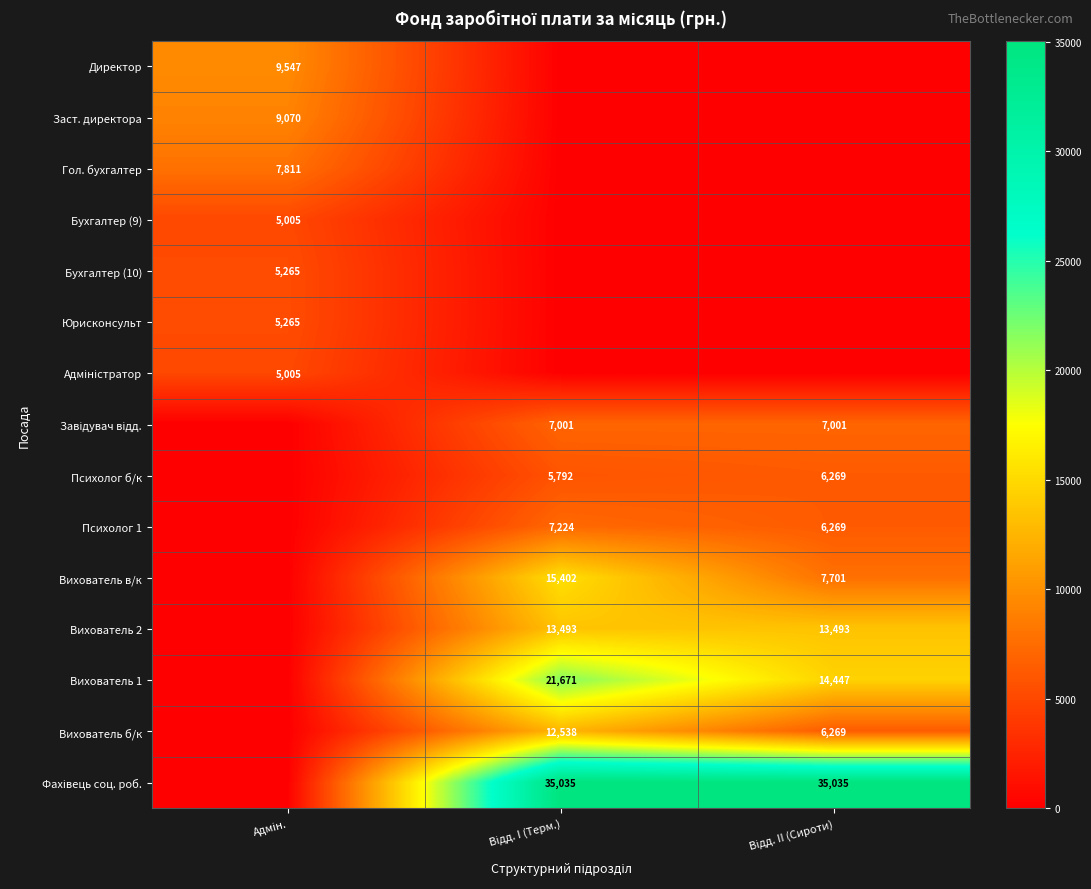

Which series has the largest range (max minus min)?

Фахівець соц. роб.